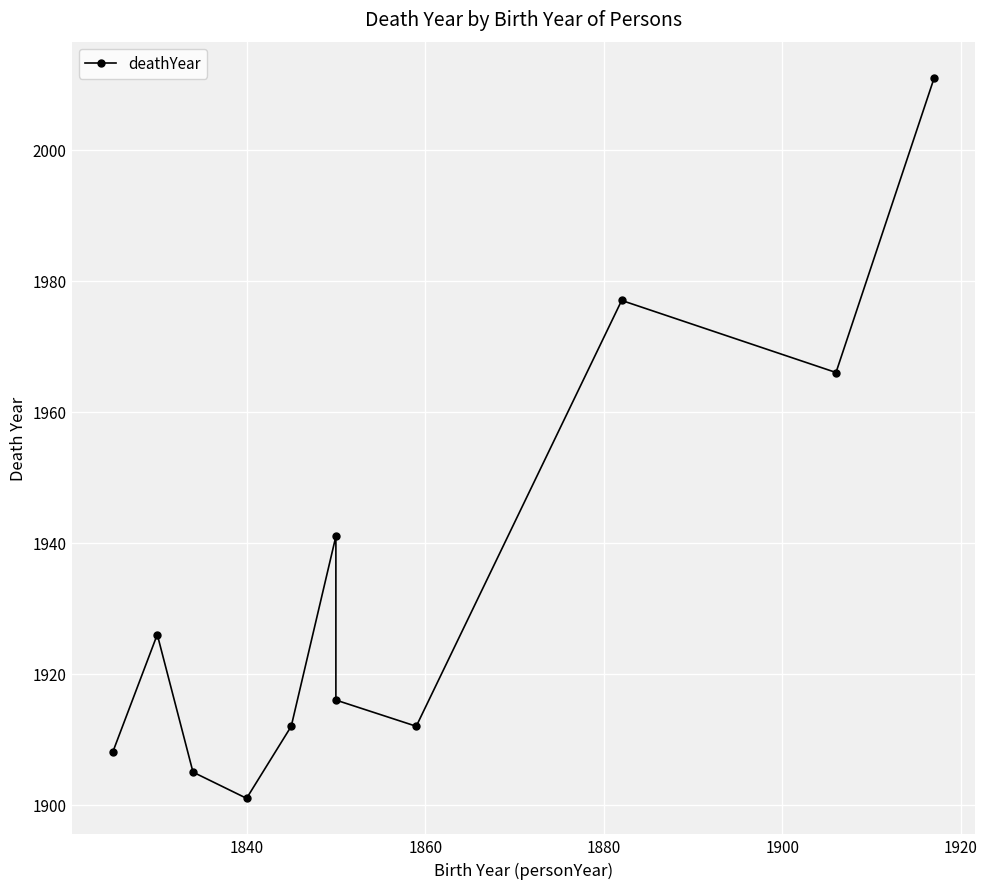

How many categories are shown in the chart?

11